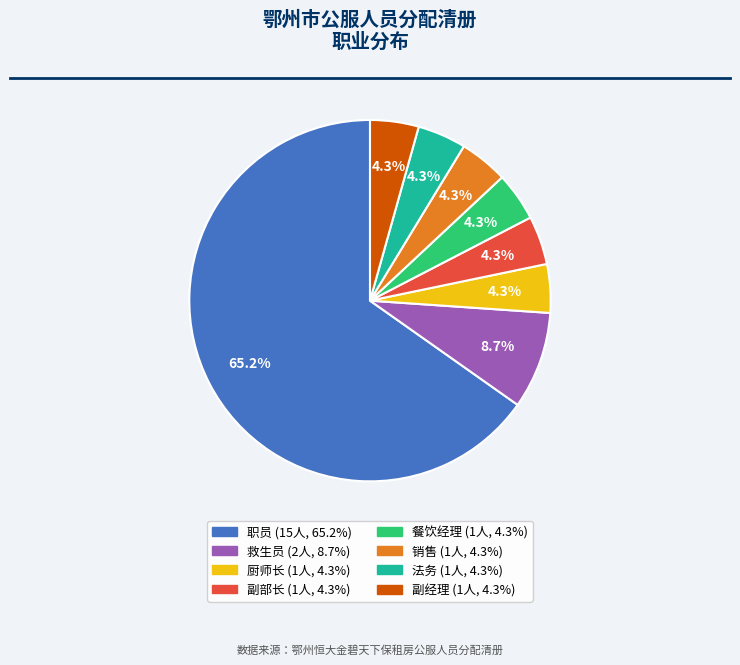

Combined, do 救生员 and 副部长 account for over 50%?

No